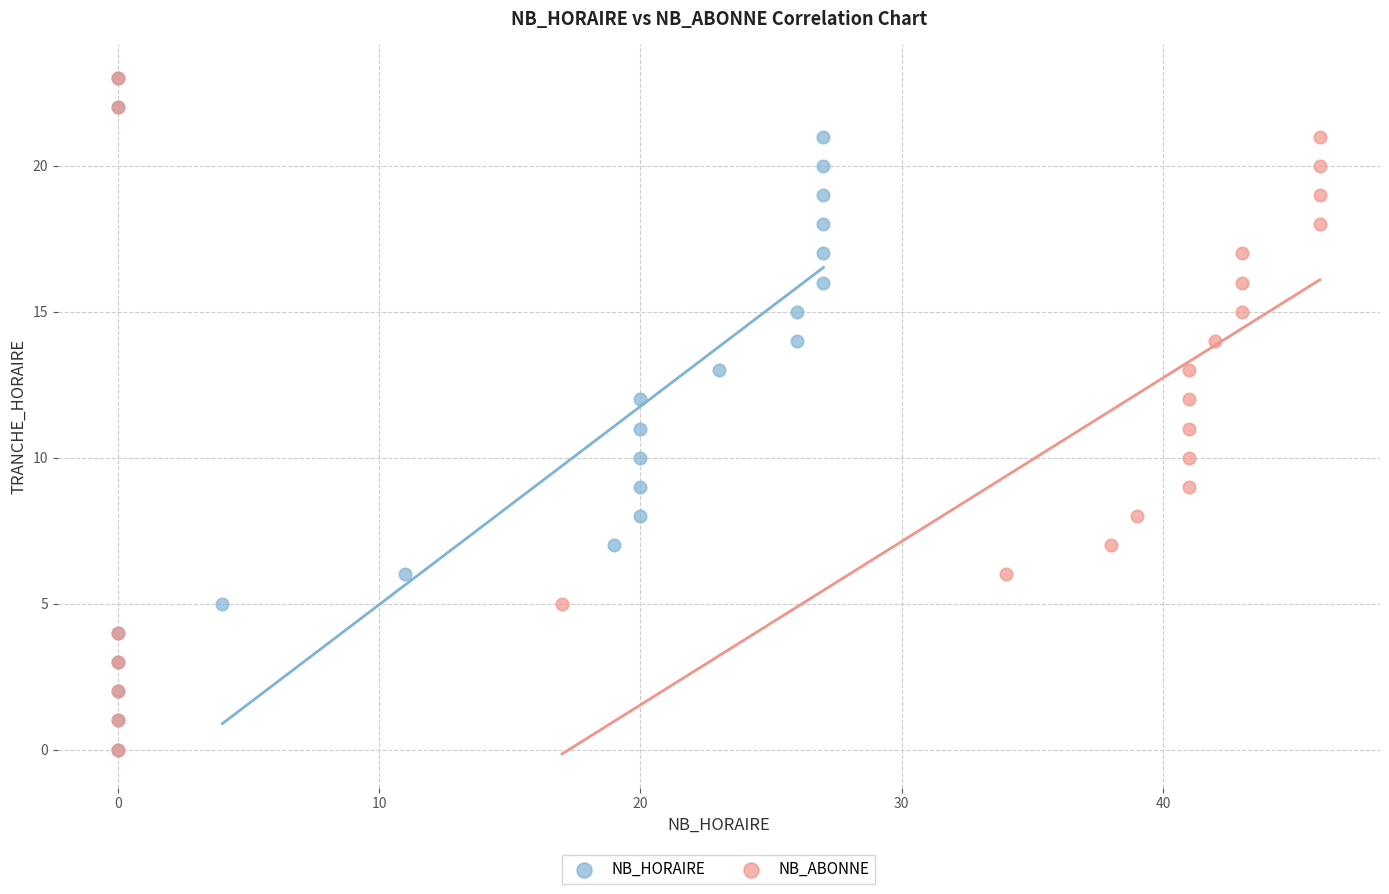

What are all the series names shown in the legend?

NB_HORAIRE, NB_ABONNE